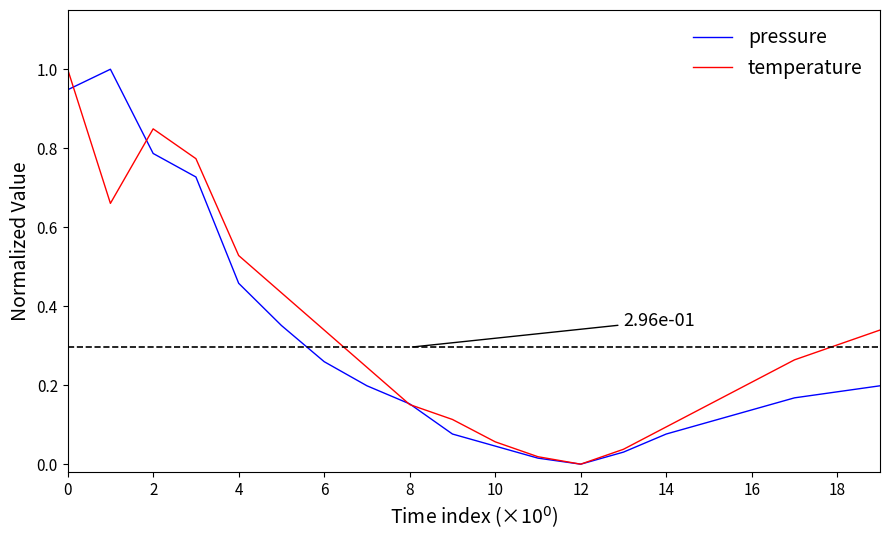

True or false: pressure has more than 1 interior local peaks.

False